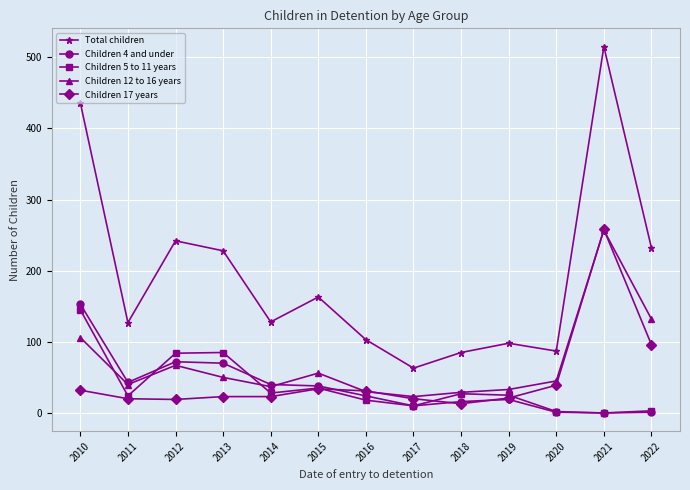

The Total children series shows 44 at 2014. True or false?

False